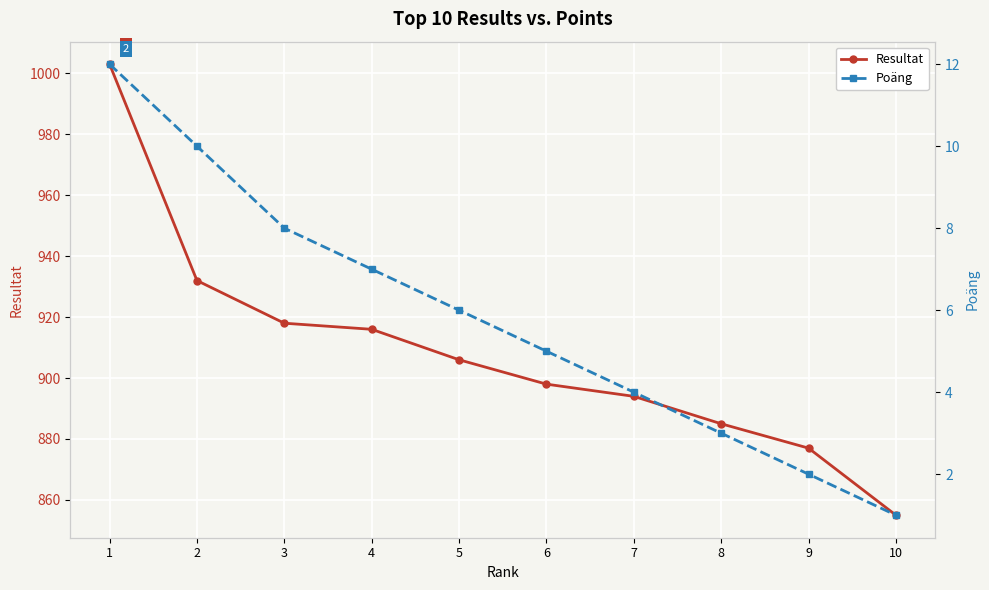

What is the difference between the Poäng values at 4 and 5?

1